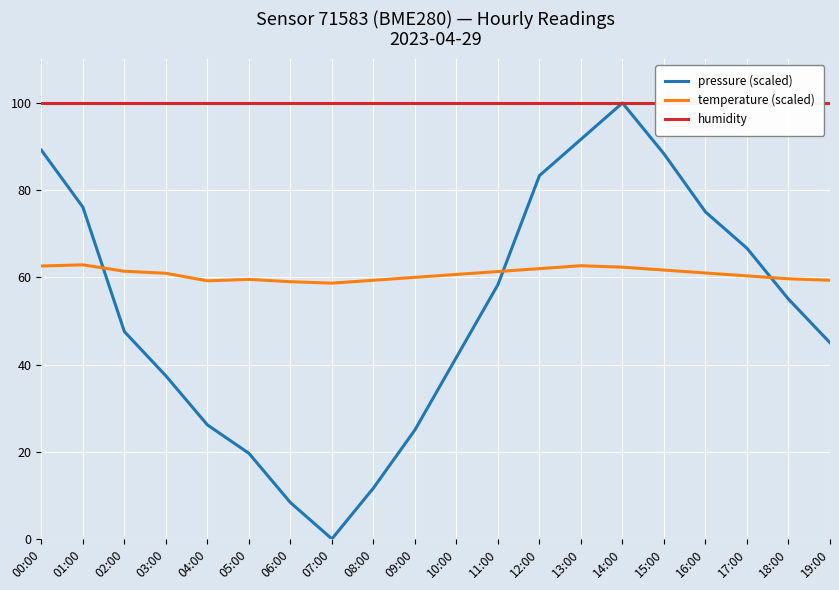

At which label is humidity closest to 100?

00:00